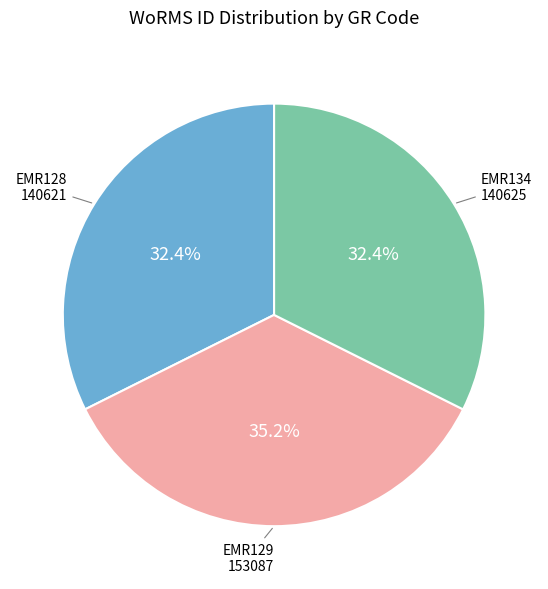

Is it true that EMR128 is 47% of the pie?

False